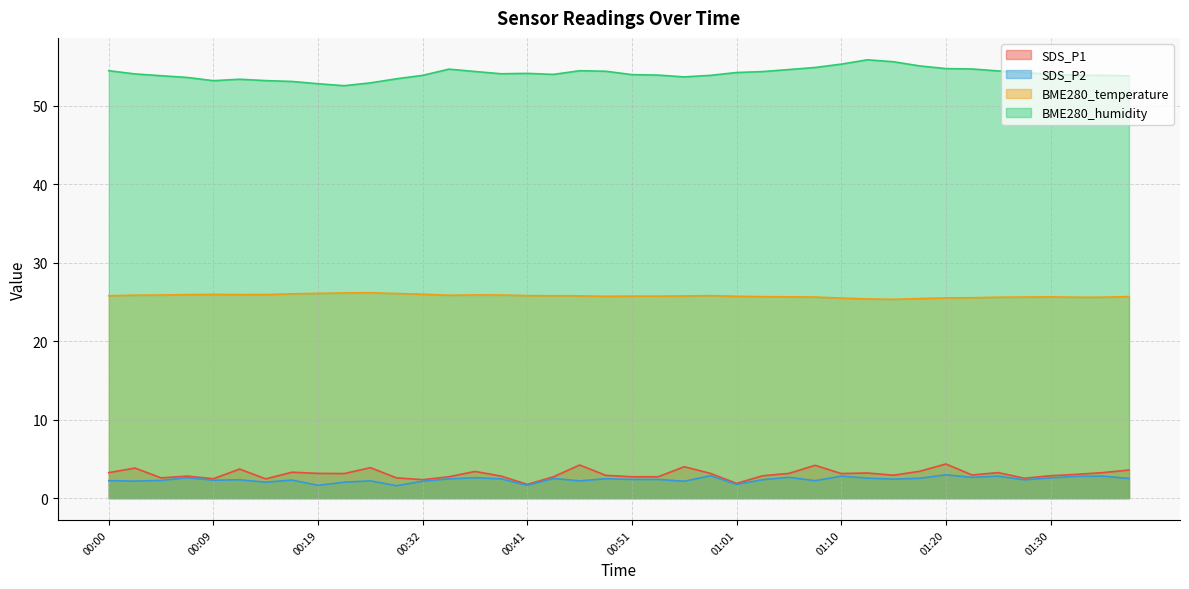

Which series has the largest total across all categories?

BME280_humidity